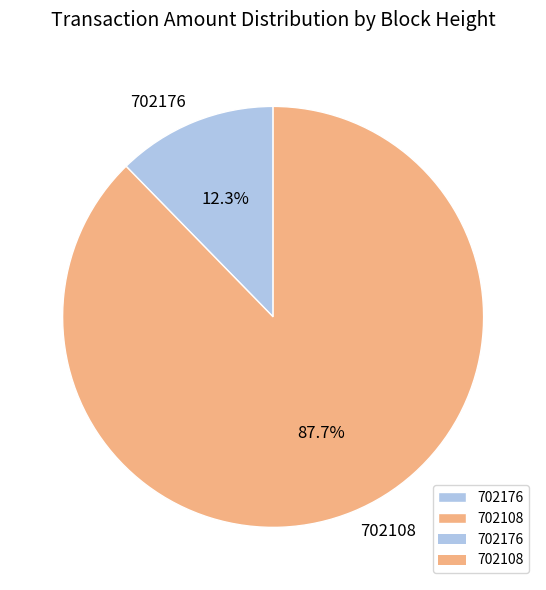

To the nearest percent, what percentage of the pie is 702108?

88%